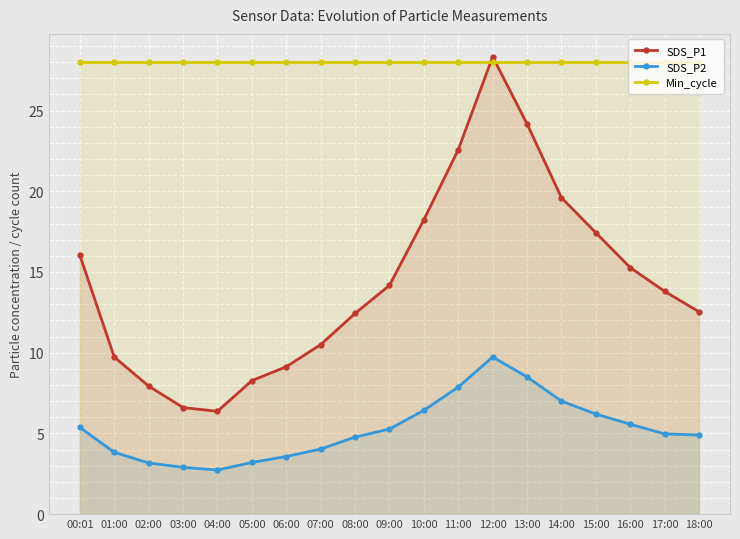

Reading left to right, list all the values displayed in this chart.

SDS_P1: 16.0	9.7	7.9	6.6	6.4	8.3	9.1	10.5	12.4	14.2	18.2	22.6	28.3	24.2	19.6	17.4	15.3	13.8	12.5
SDS_P2: 5.4	3.8	3.2	2.9	2.7	3.2	3.6	4.0	4.8	5.3	6.4	7.9	9.7	8.5	7.0	6.2	5.6	5.0	4.9
Min_cycle: 28.0	28.0	28.0	28.0	28.0	28.0	28.0	28.0	28.0	28.0	28.0	28.0	28.0	28.0	28.0	28.0	28.0	28.0	28.0